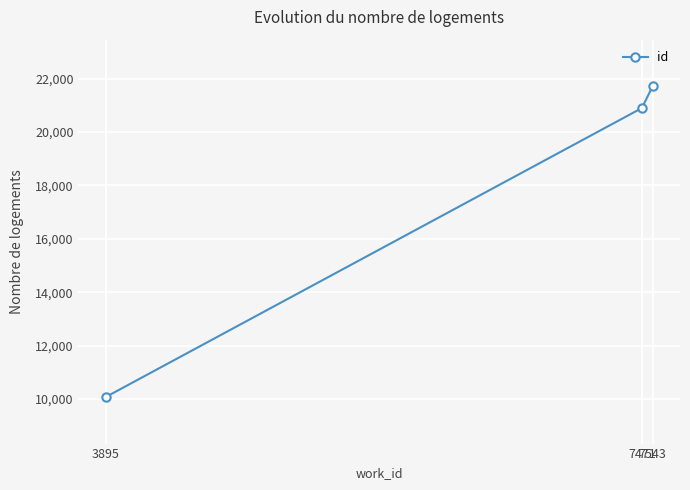

What is the value of the 1st point from the left?

10073